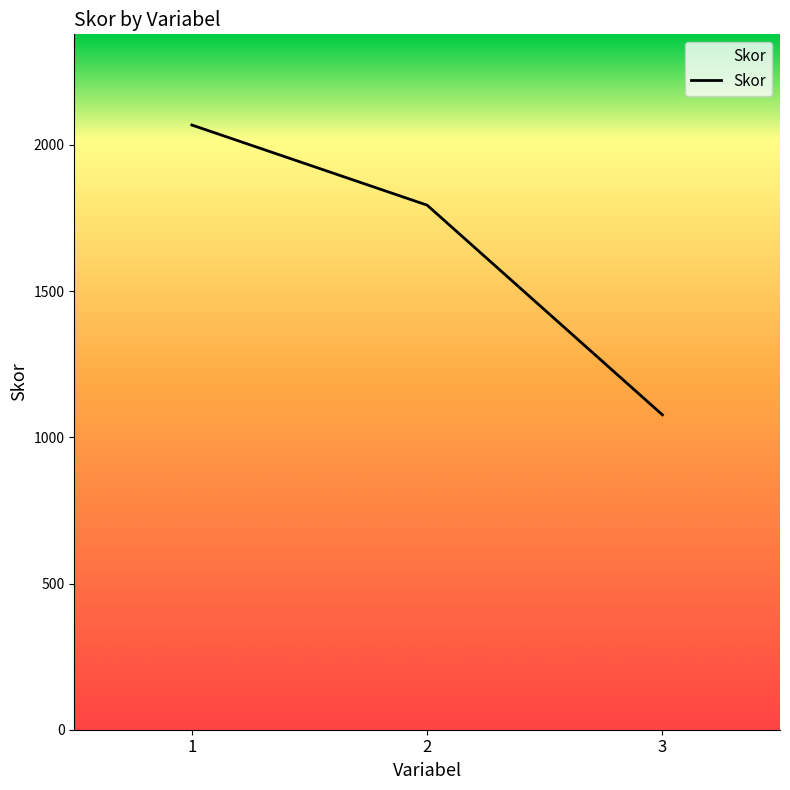

What is the maximum value shown in the chart?

2068